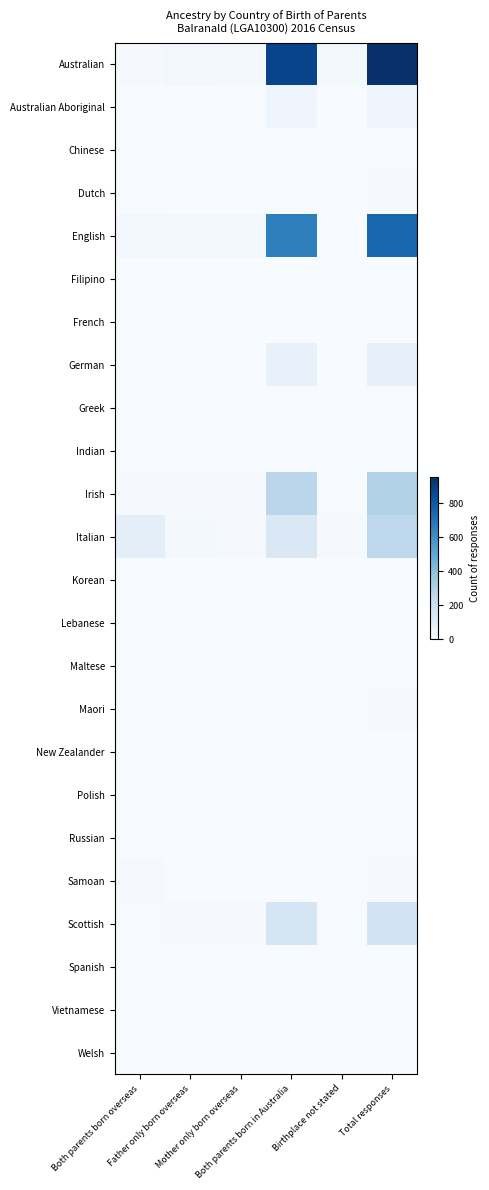

What is the total value across all series at Both parents born overseas?

186